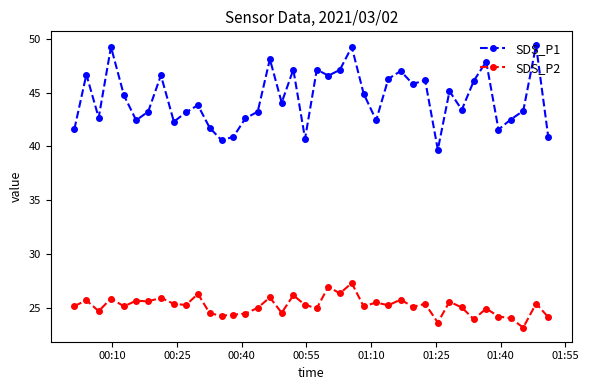

True or false: SDS_P2 has more than 0 interior local peaks.

True